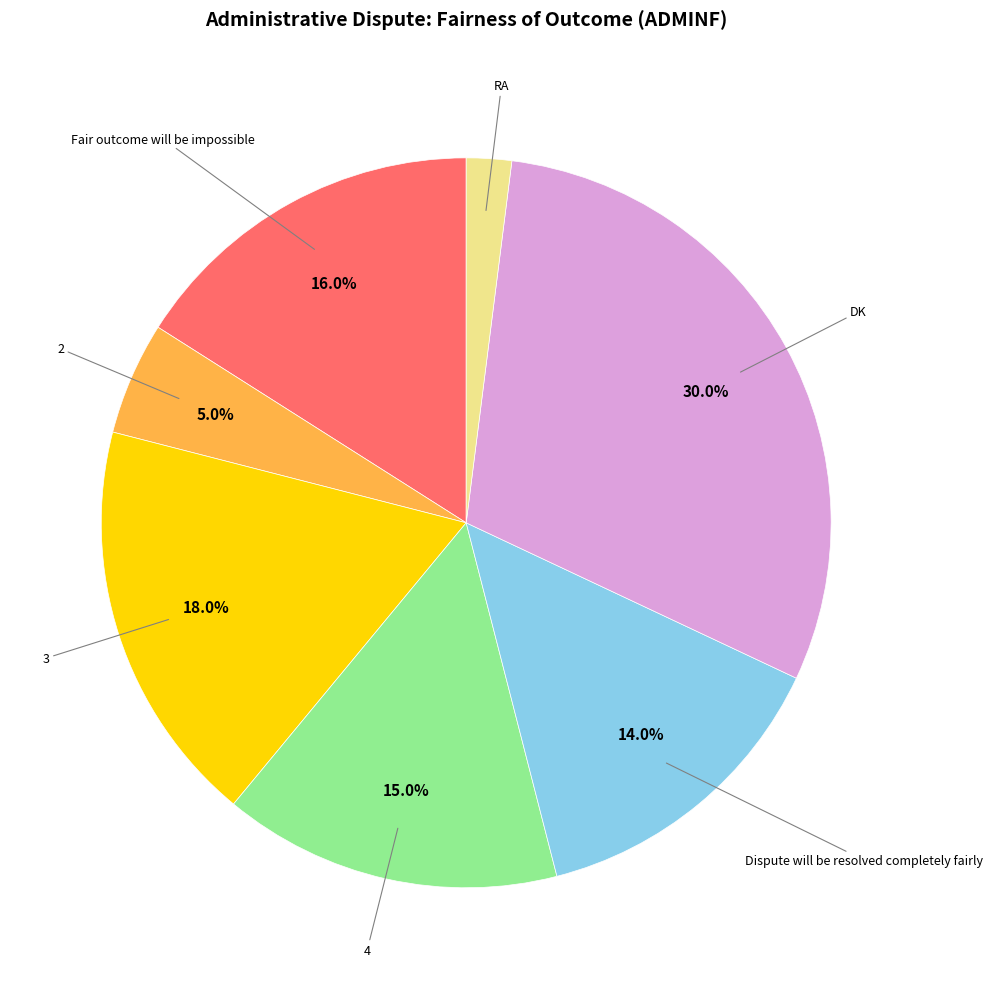

Is there a majority slice in this chart?

No